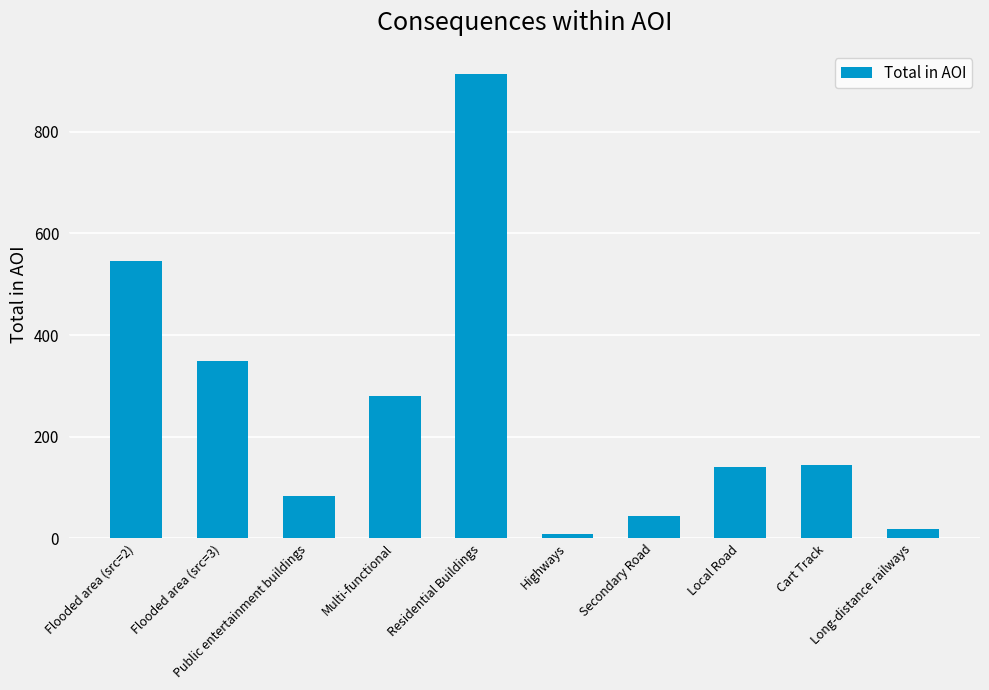

True or false: the data shows 140.6 at Local Road.

True